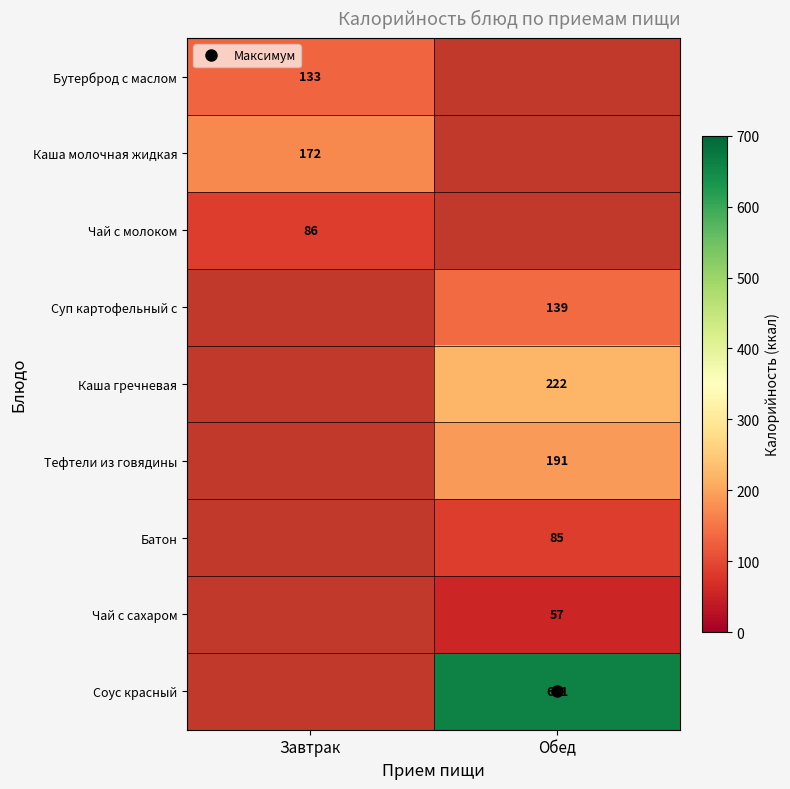

The value of Бутерброд с маслом at Завтрак is 133.0. True or false?

True